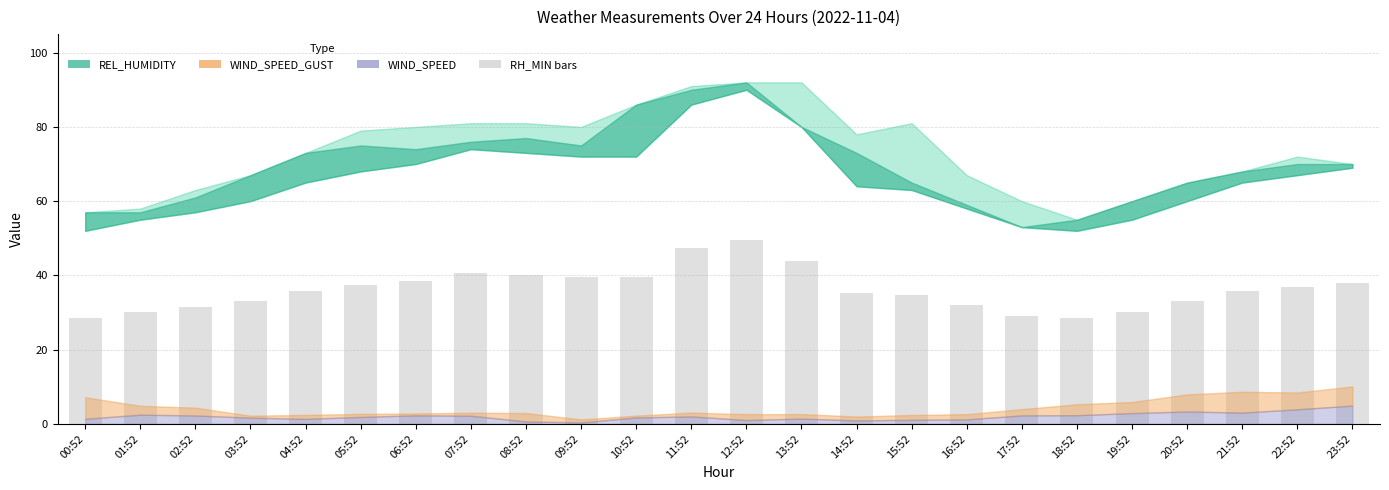

Reading left to right, list all the values displayed in this chart.

28.6	30.3	31.4	33.0	35.8	37.4	38.5	40.7	40.2	39.6	39.6	47.3	49.5	44.0	35.2	34.7	31.9	29.2	28.6	30.3	33.0	35.8	36.9	38.0